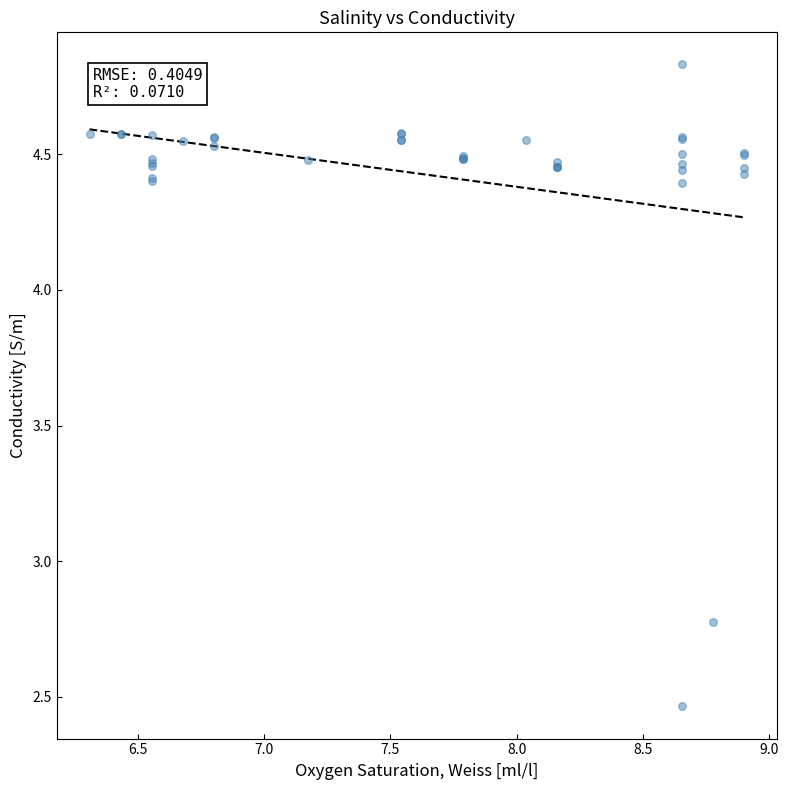

What Y value in the scatter plot is closest to 3?

2.8